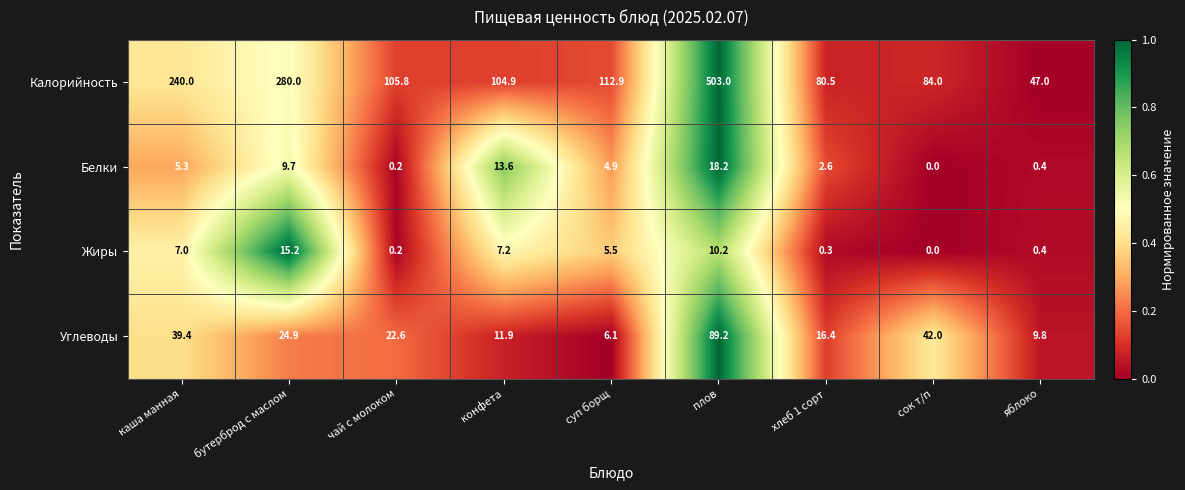

Which series changed the most between суп борщ and сок т/п?

Углеводы